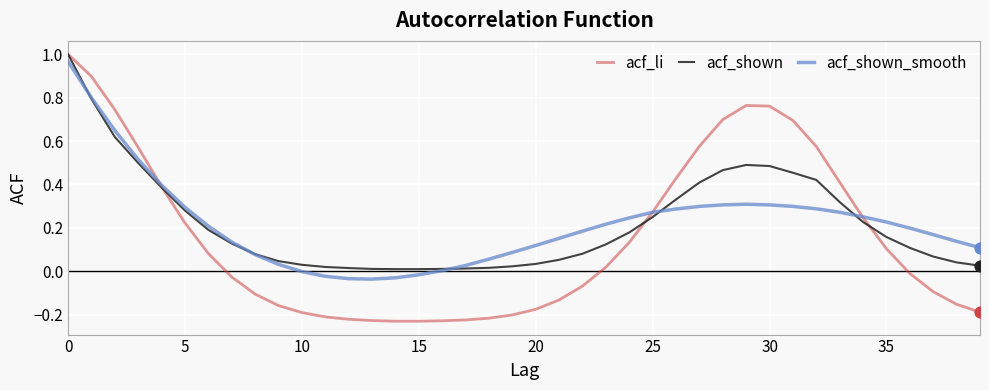

Which series has the largest range (max minus min)?

acf_li